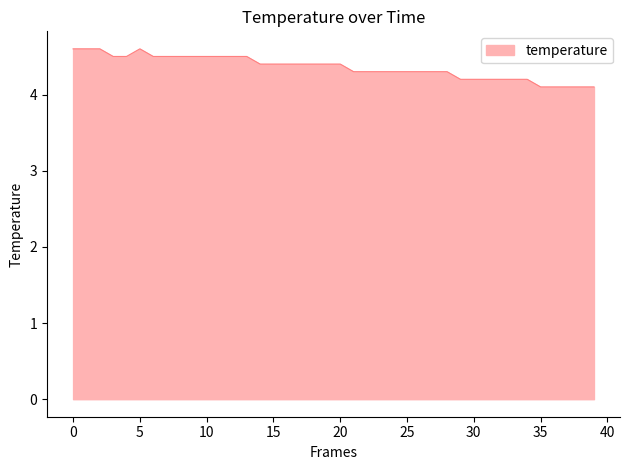

What is the difference between the maximum and minimum values?

0.5